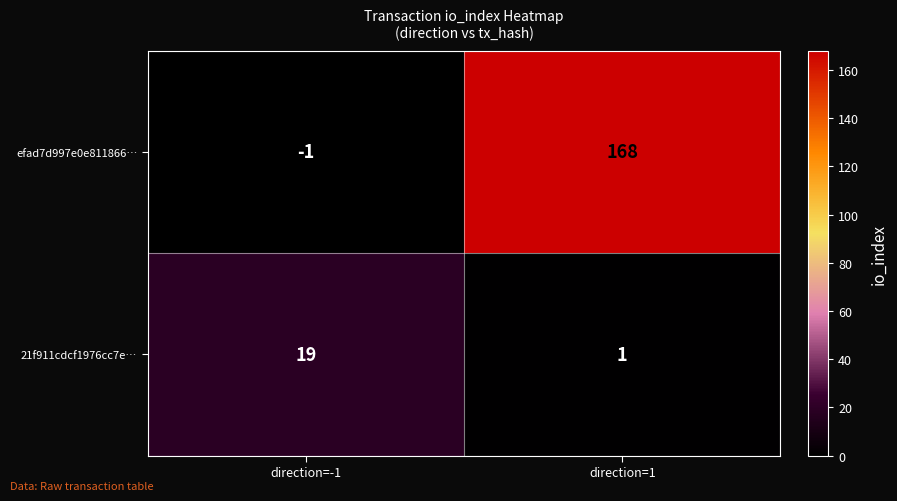

How many series are shown in this chart?

2